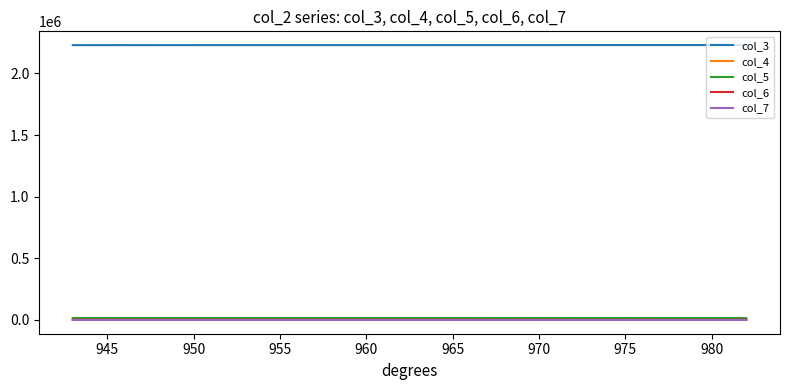

True or false: col_6 and col_3 intersect in this chart.

False